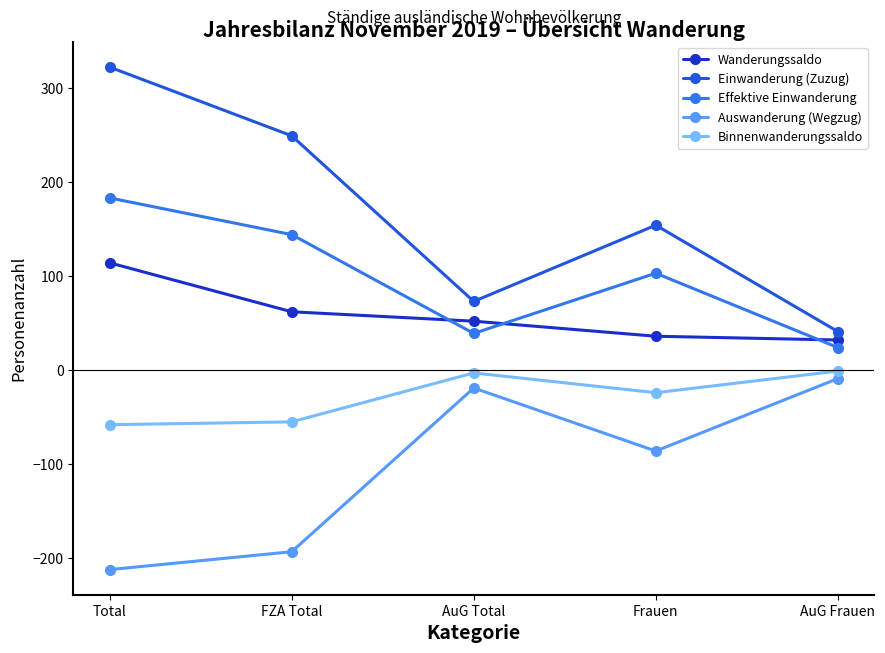

List the labels in order of Effektive Einwanderung value, smallest first.

AuG Frauen, AuG Total, Frauen, FZA Total, Total